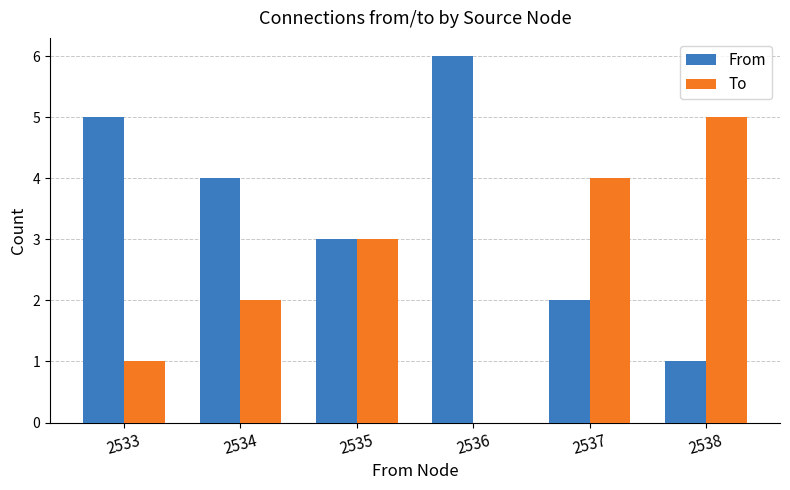

What is the sum of all To values?

15